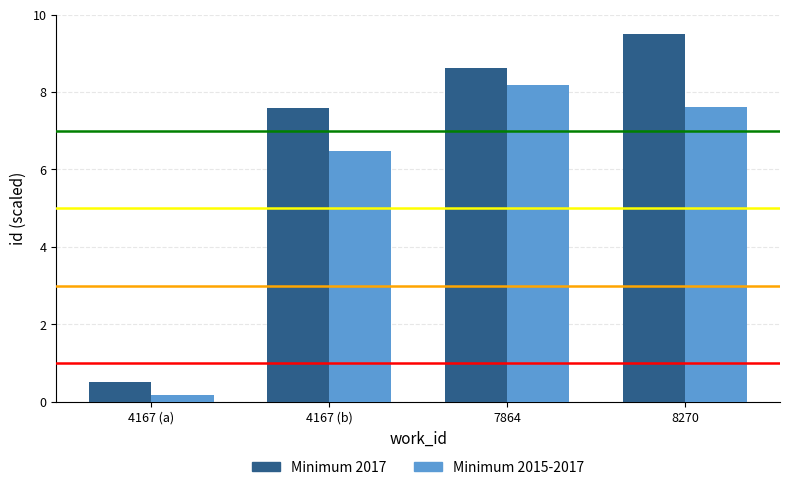

What is the maximum value for Minimum 2017?

9.5